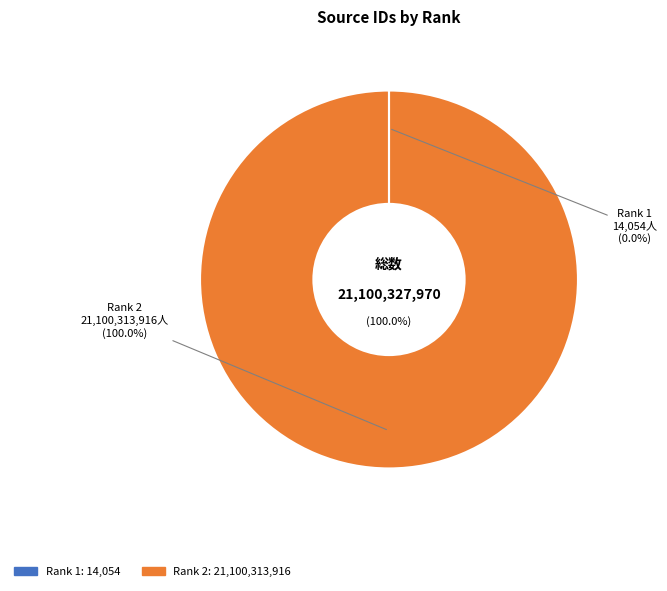

Count the number of slices in the pie.

2